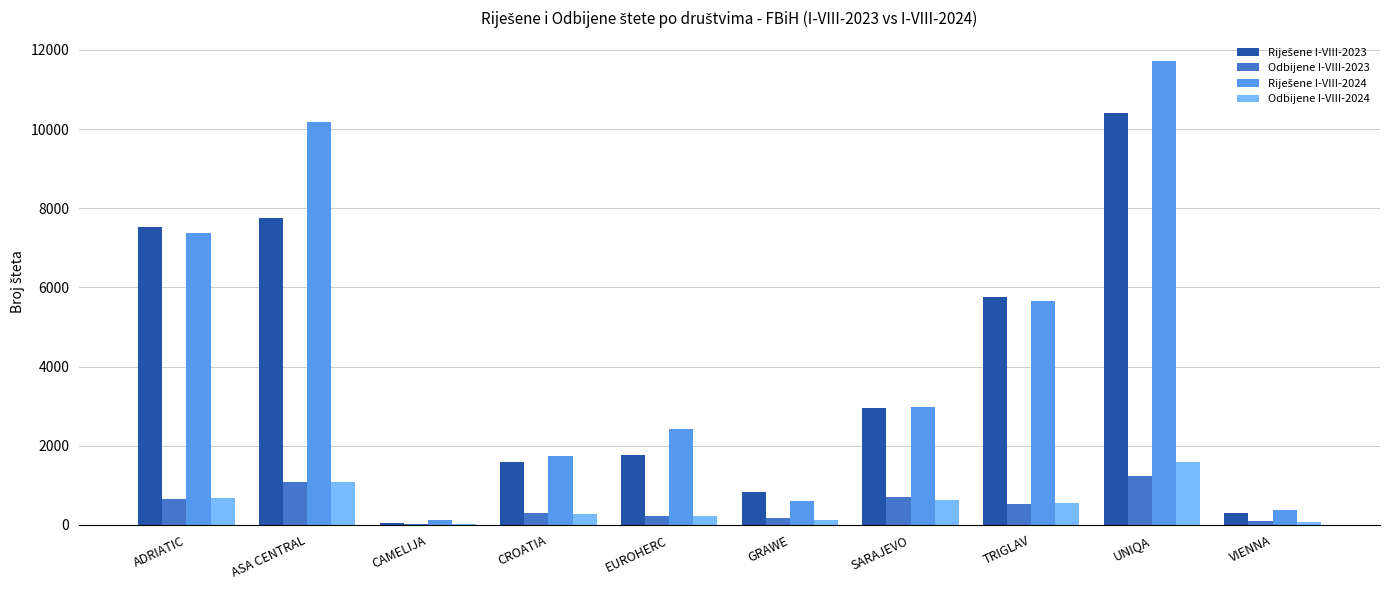

The value of Odbijene I-VIII-2023 at ADRIATIC is 648. True or false?

True